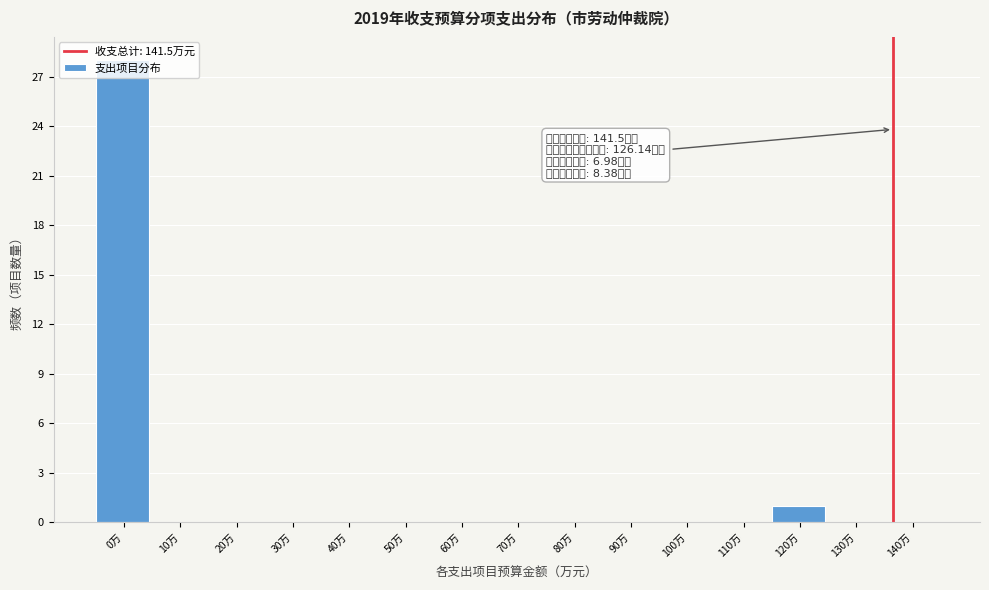

At which label is the value closest to 14?

120万